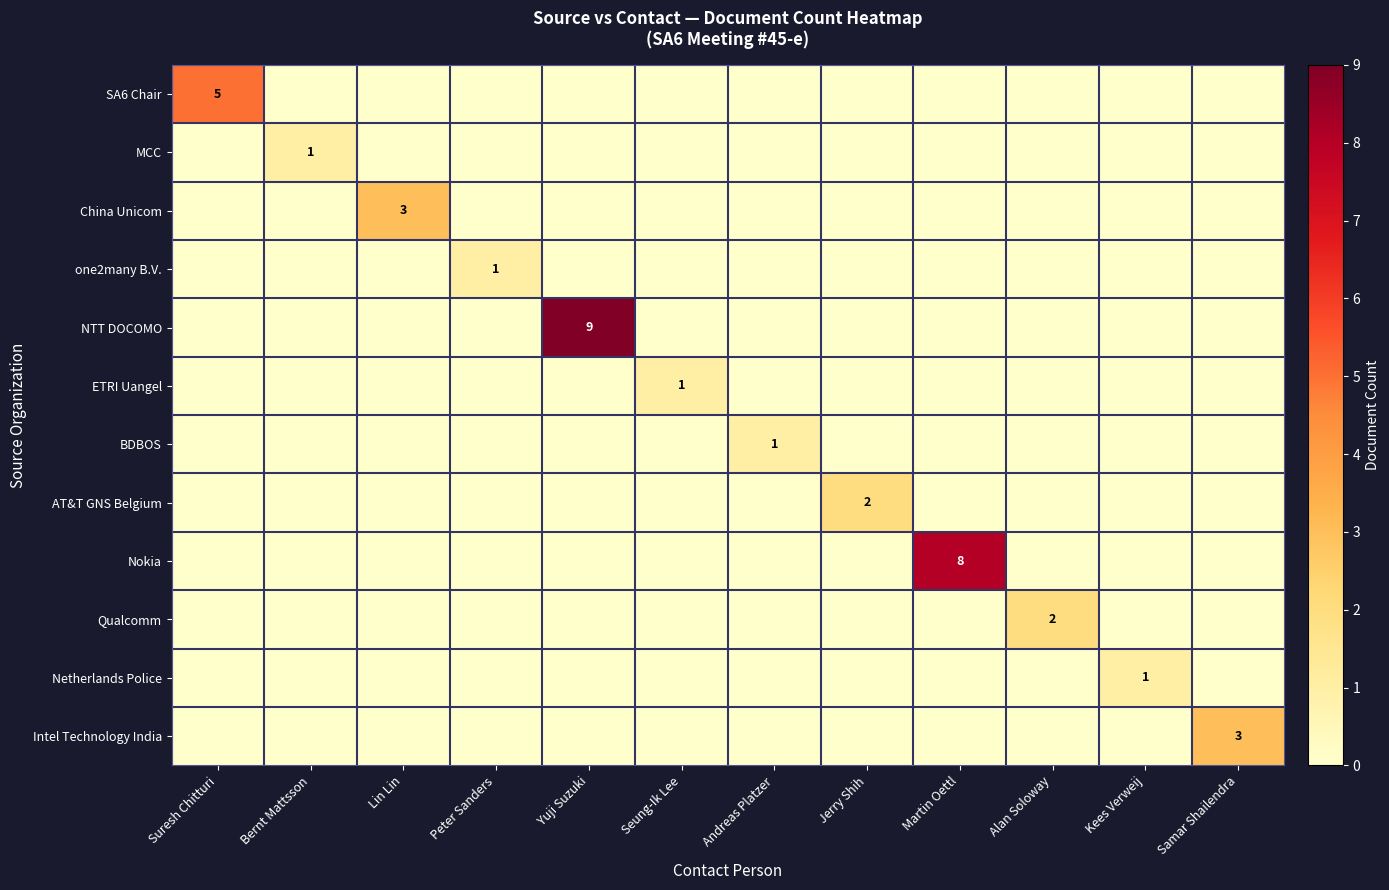

Where is NTT DOCOMO nearest to the value 4?

Suresh Chitturi